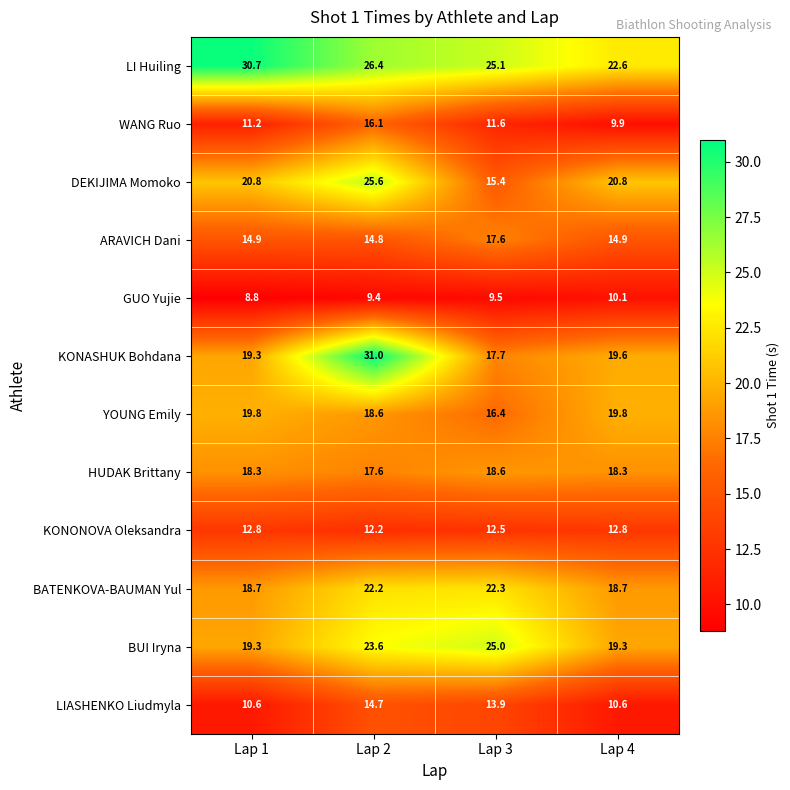

Which series has the largest total across all categories?

LI Huiling